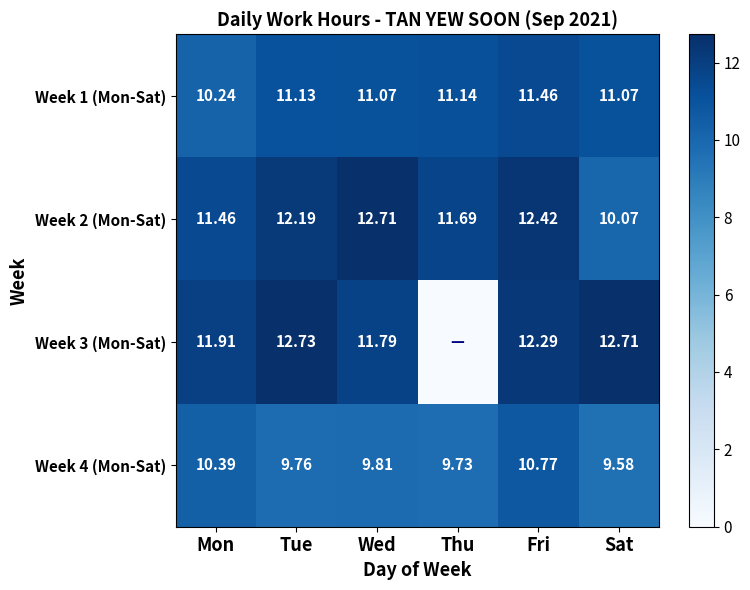

Is the value of Week 1 (Mon-Sat) at Fri greater than the value of Week 4 (Mon-Sat) at Mon?

Yes